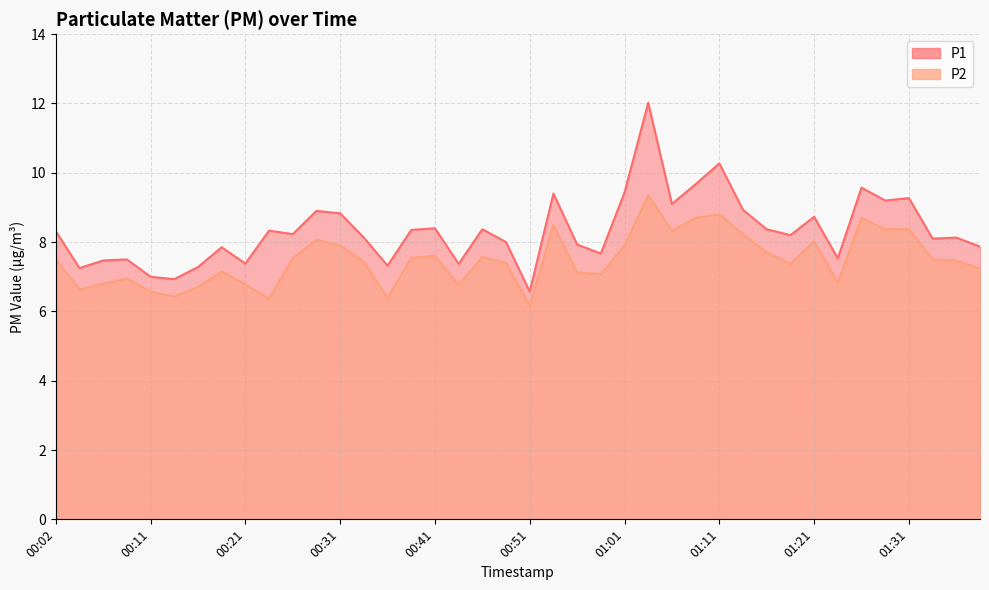

What position from the left is 00:16?

7